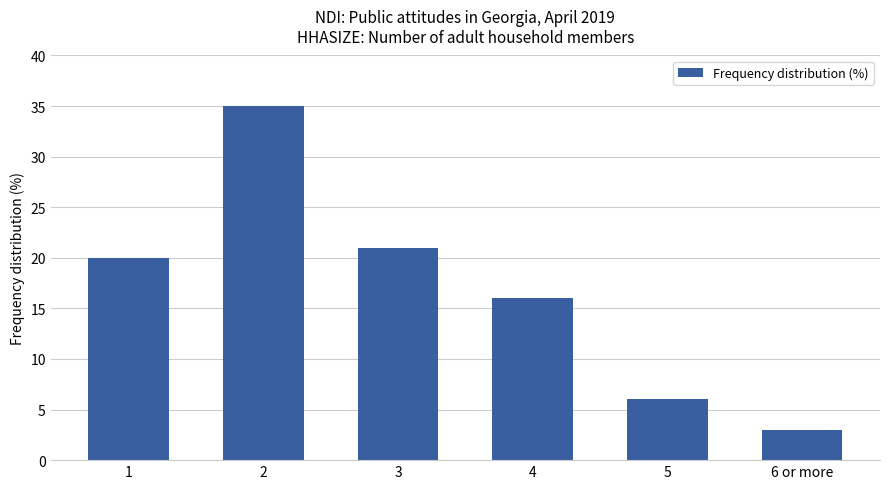

How many values are below 20?

3